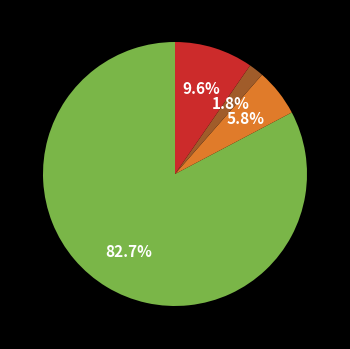

Does any single category account for the majority?

Yes